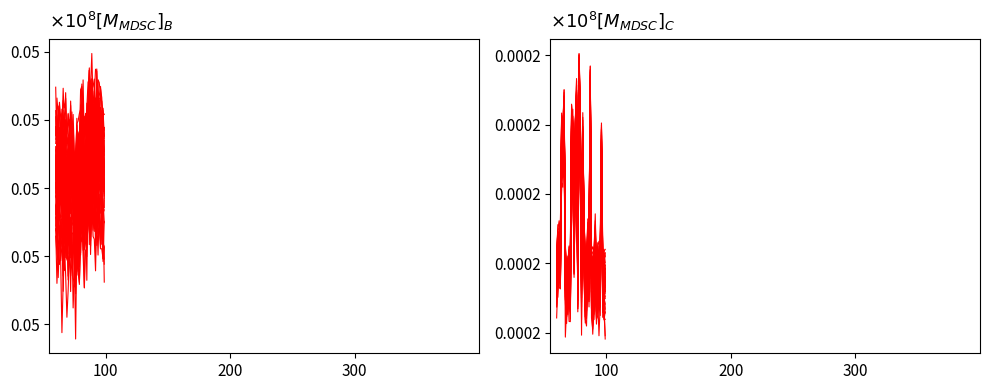

What is the greatest value displayed?

0.1